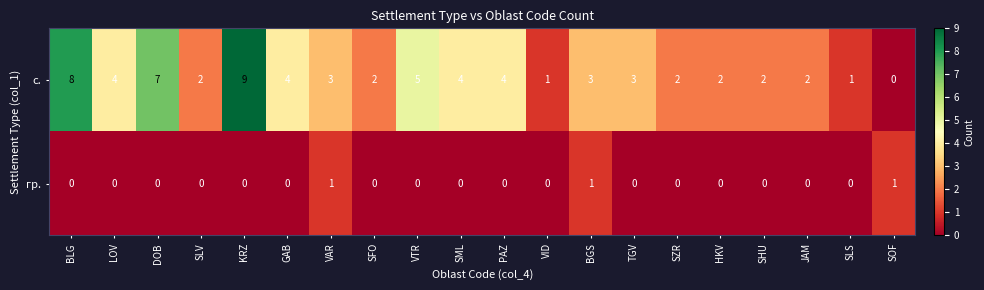

The гр. series shows -1 at BLG. True or false?

False